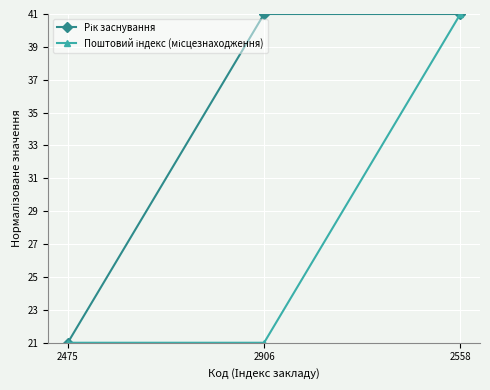

What is the minimum value shown in the chart?

21